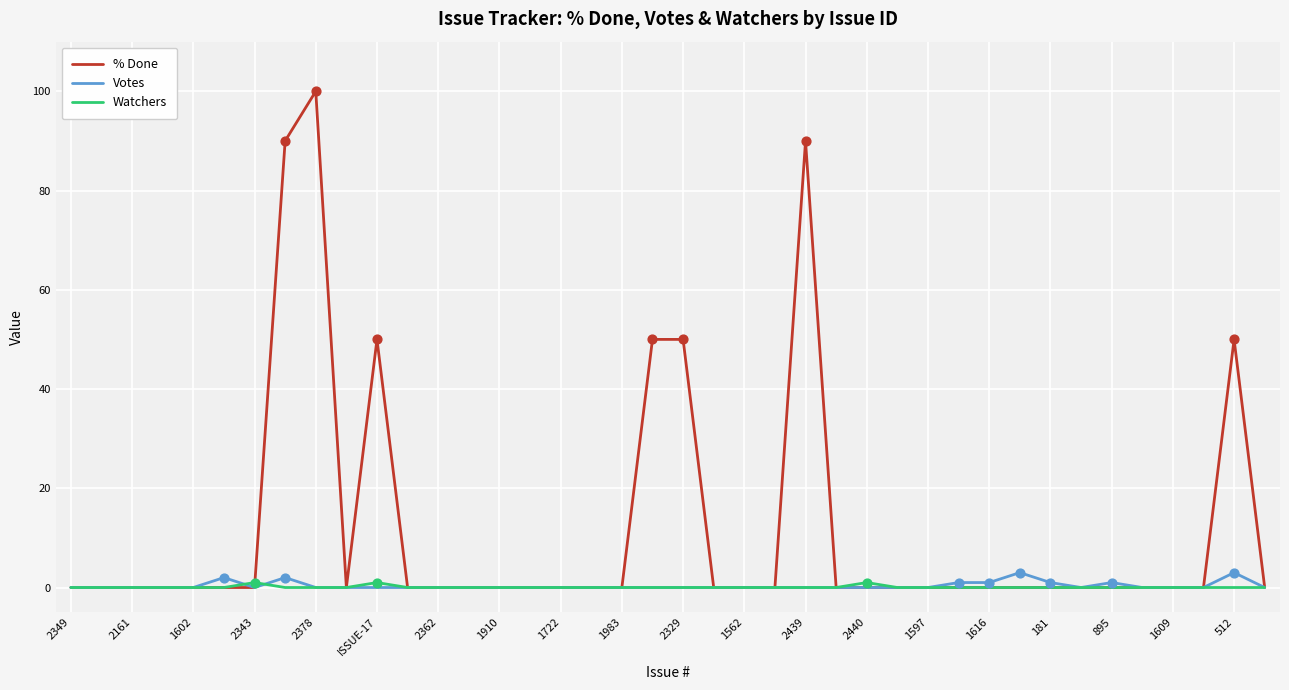

What is the maximum value shown in the chart?

100